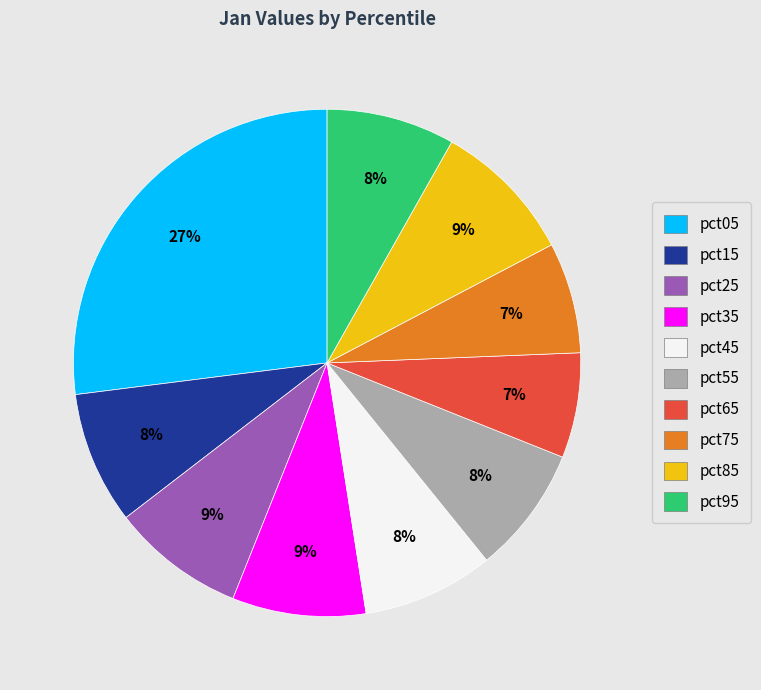

Combined, do pct55 and pct35 account for over 50%?

No